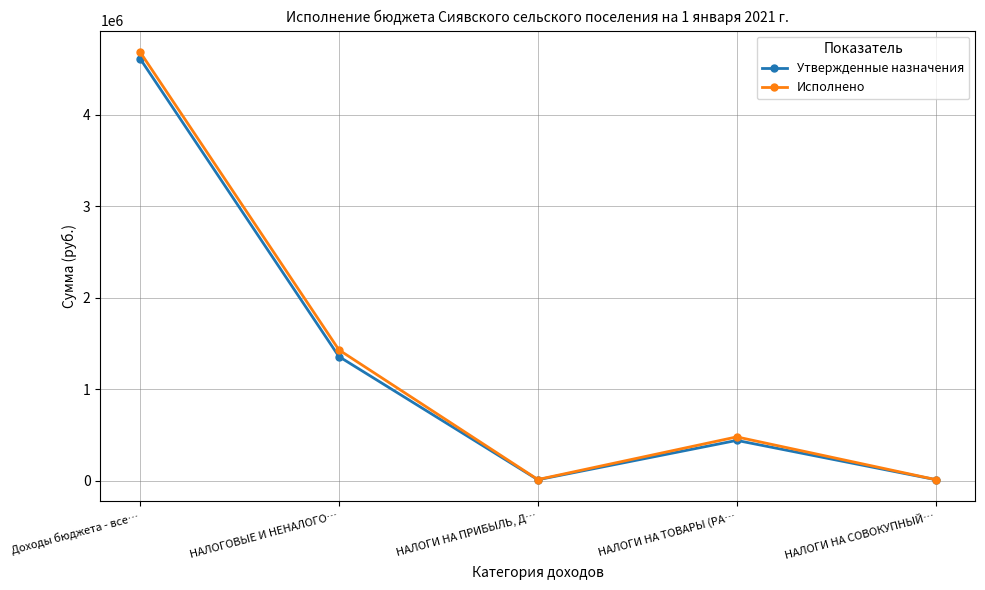

What position from the right is НАЛОГИ НА ТОВАРЫ (РА…?

2